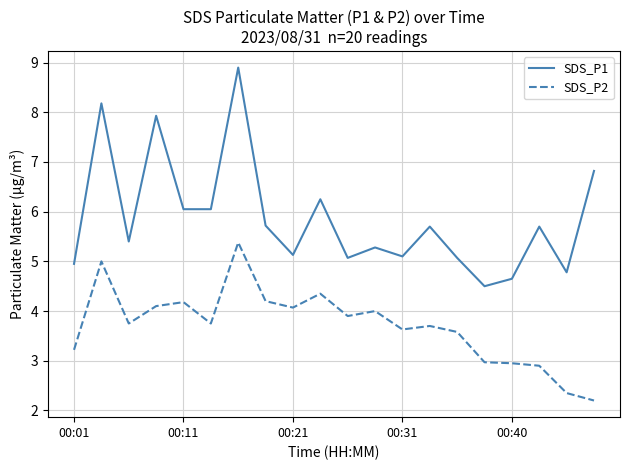

What is the minimum value for SDS_P1?

4.5